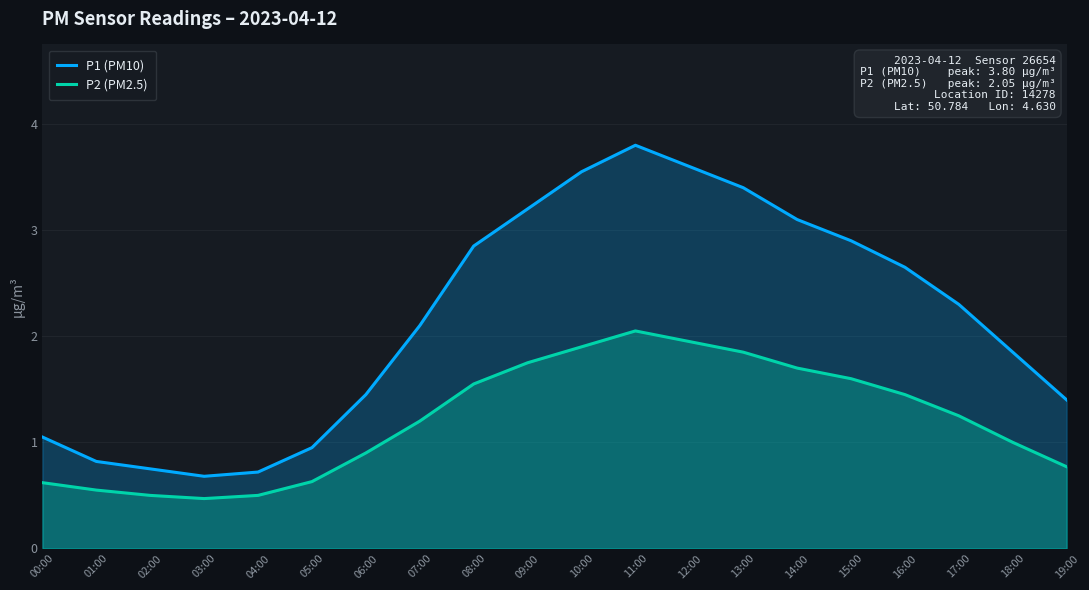

Does the chart have visible grid lines?

Yes